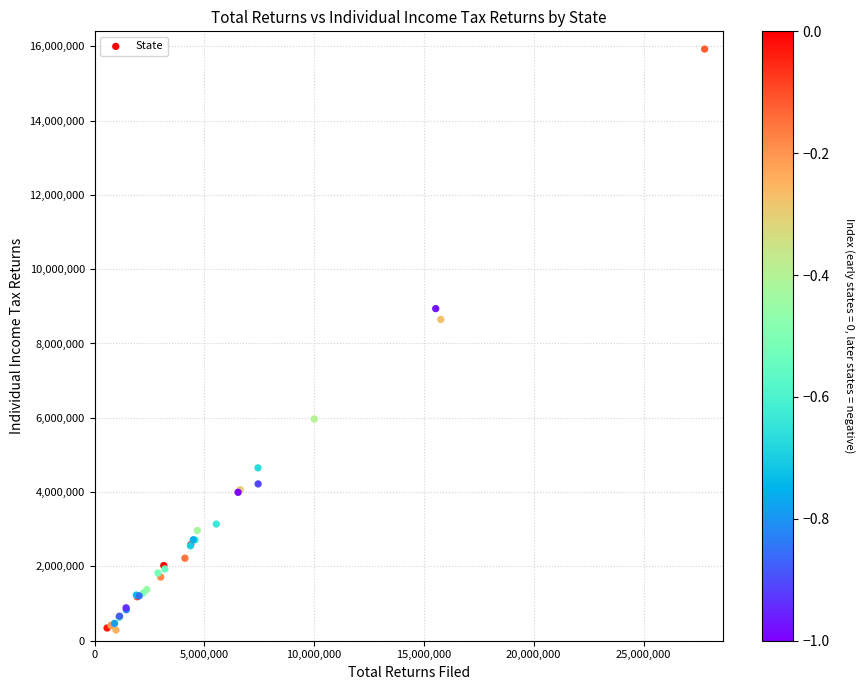

What Y value in the scatter plot is closest to 8106200?

8647477